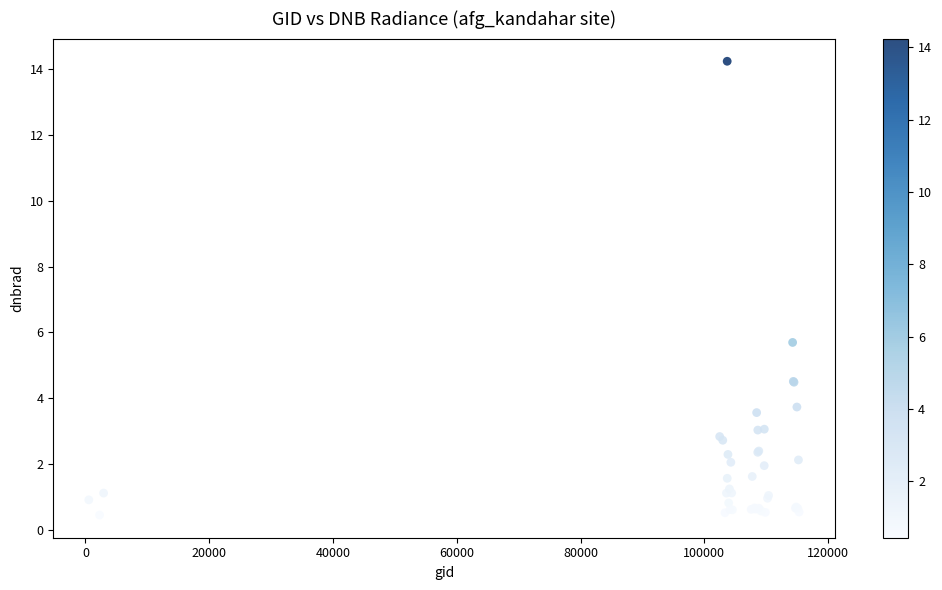

What Y value in the scatter plot is closest to 7?

5.7